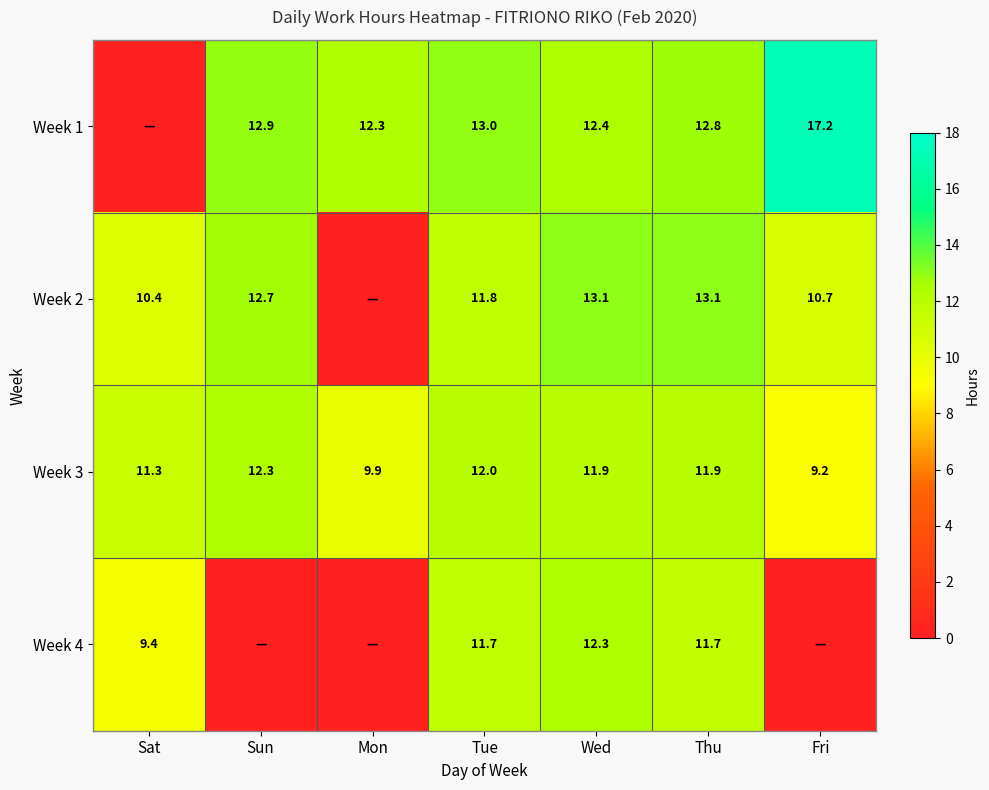

What is the difference between the Week 2 values at Sun and Tue?

0.9